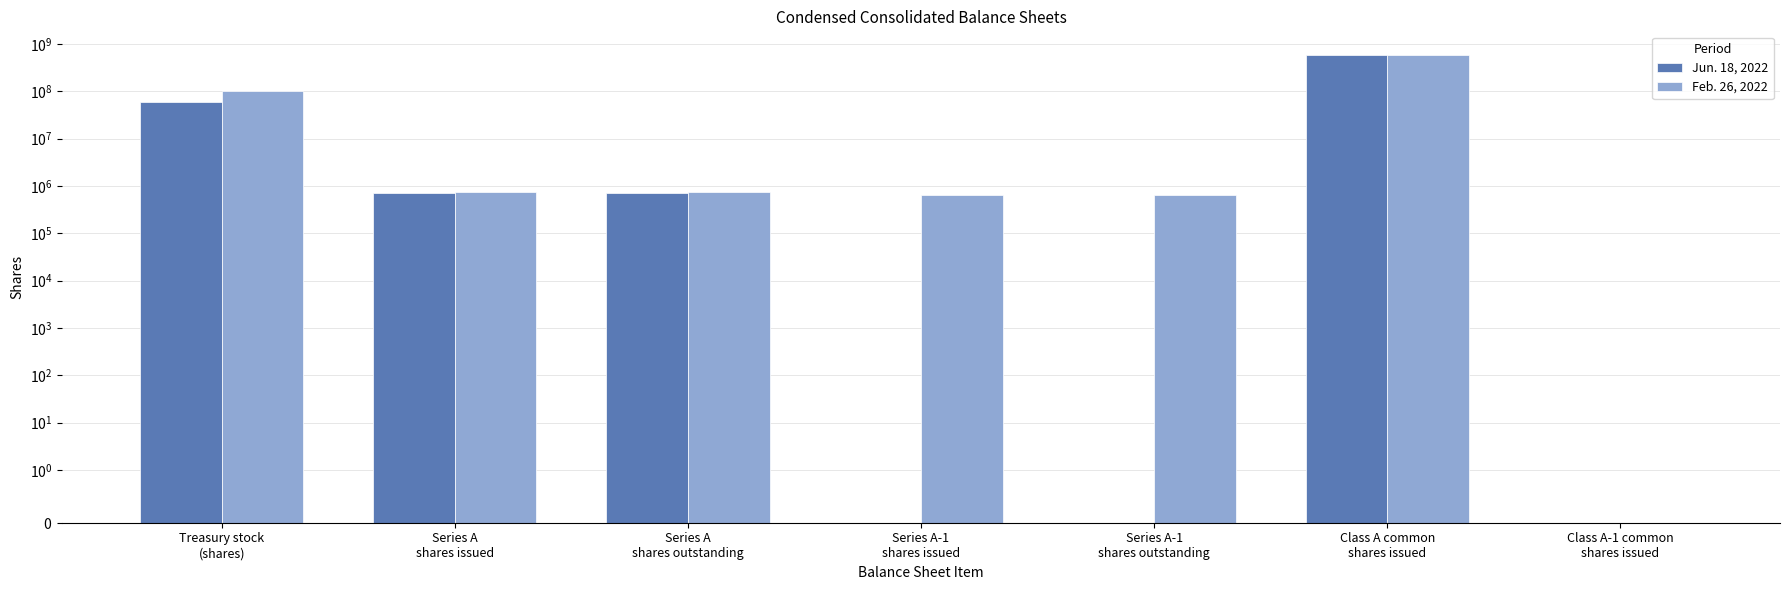

Reading left to right, transcribe all the data shown in this chart.

Jun. 18, 2022: 58776088	695412	695412	0	0	590384128	0
Feb. 26, 2022: 99640065	745410	745410	653776	653776	587904283	0